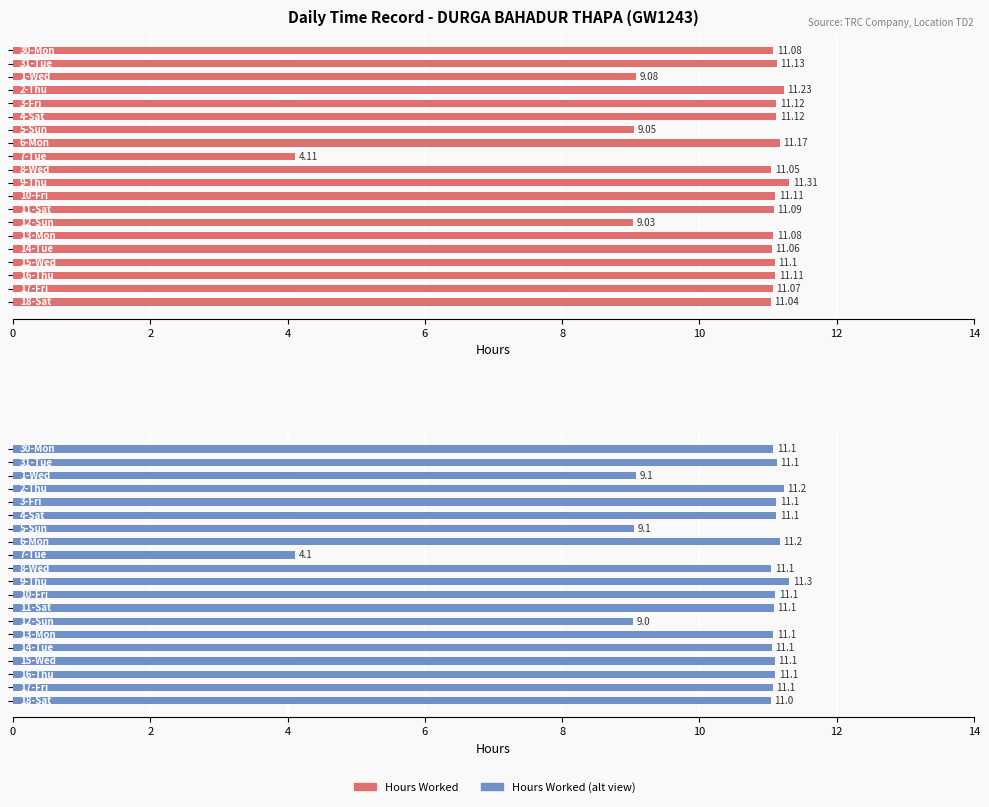

At 8, list the series in order from smallest to largest.

Hours Worked, Hours Worked (Blue)